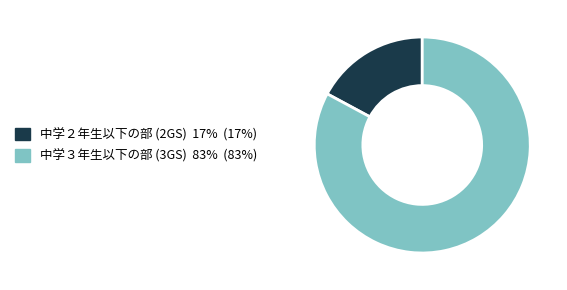

Count the number of slices in the pie.

2